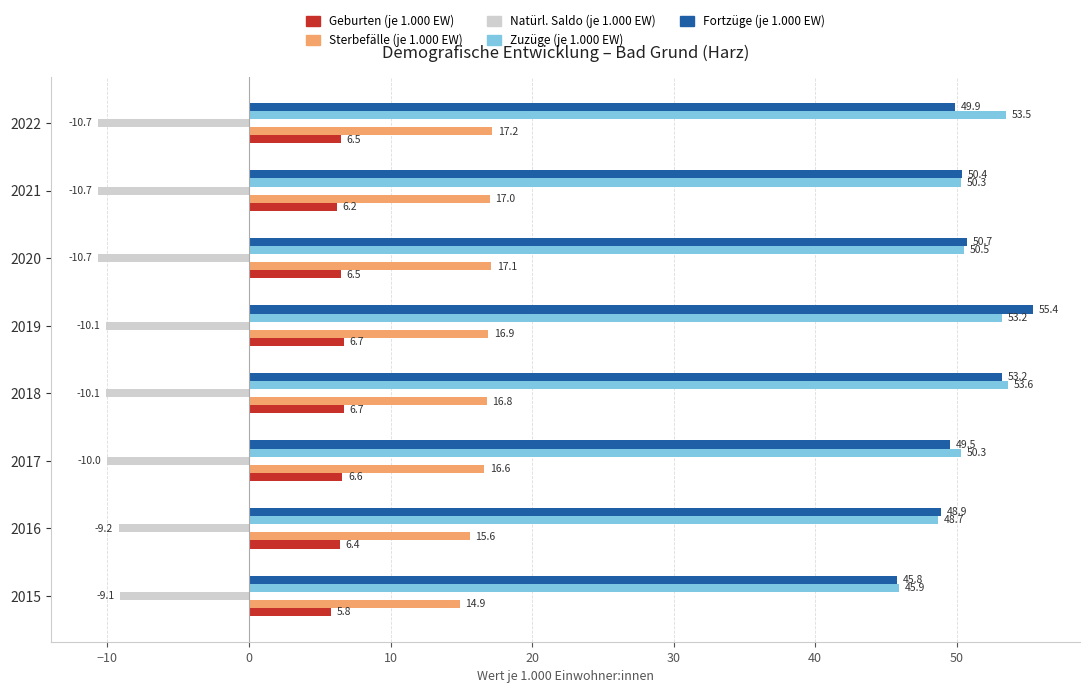

Count the number of categories in the chart.

8